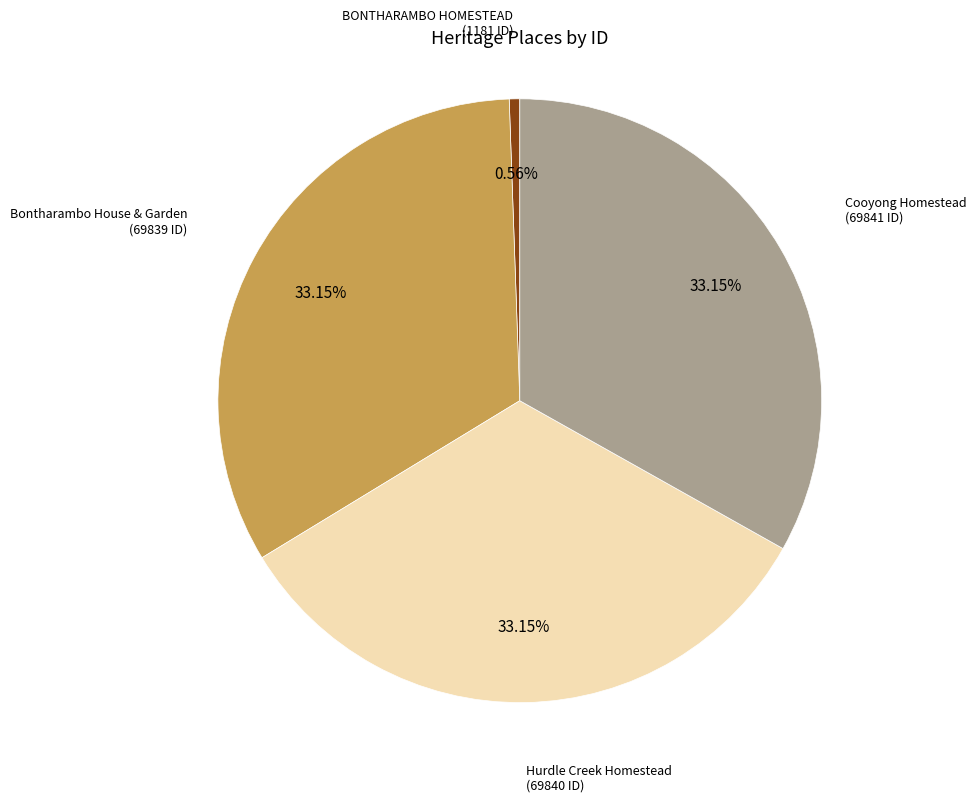

Is BONTHARAMBO HOMESTEAD the majority of the pie?

No